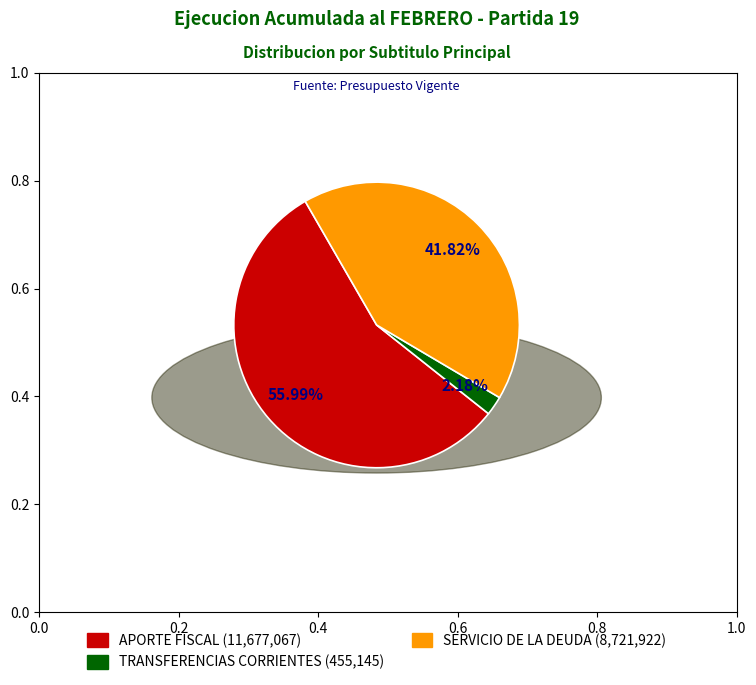

Which has a higher value, APORTE FISCAL or SERVICIO DE LA DEUDA?

APORTE FISCAL